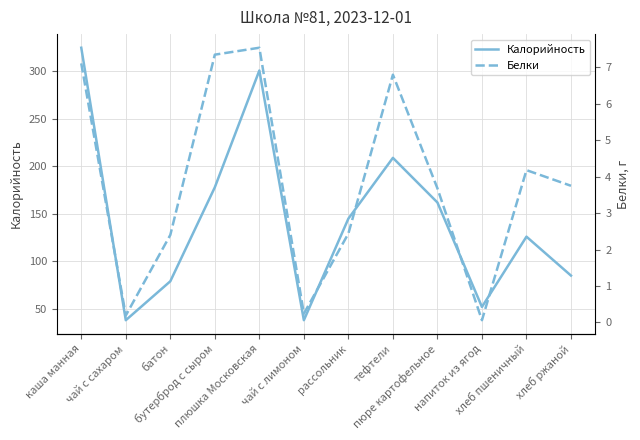

The value of Калорийность at плюшка Московская is 301.0. True or false?

True